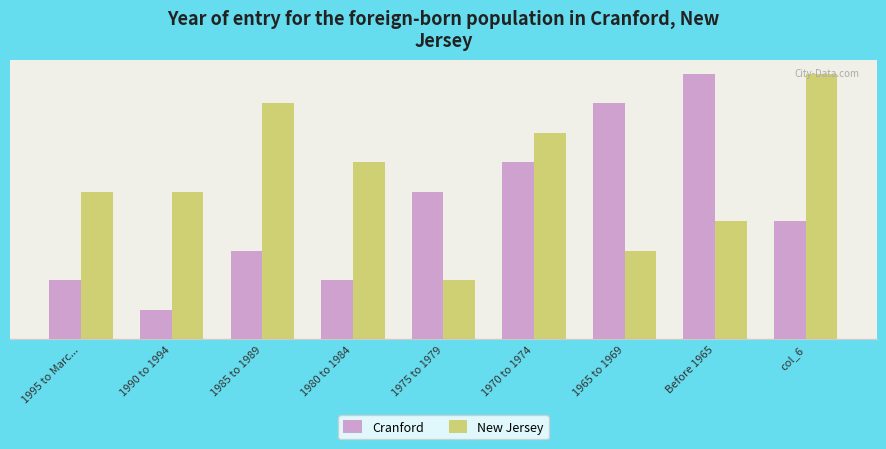

Does the chart contain any negative values?

No